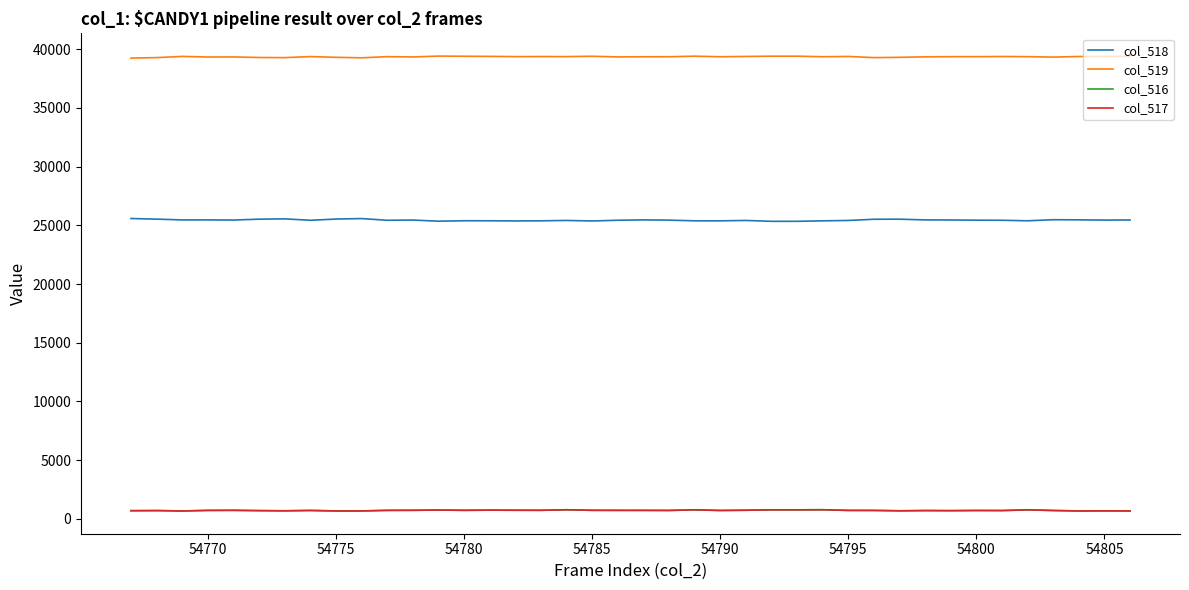

What is the maximum value shown in the chart?

39422